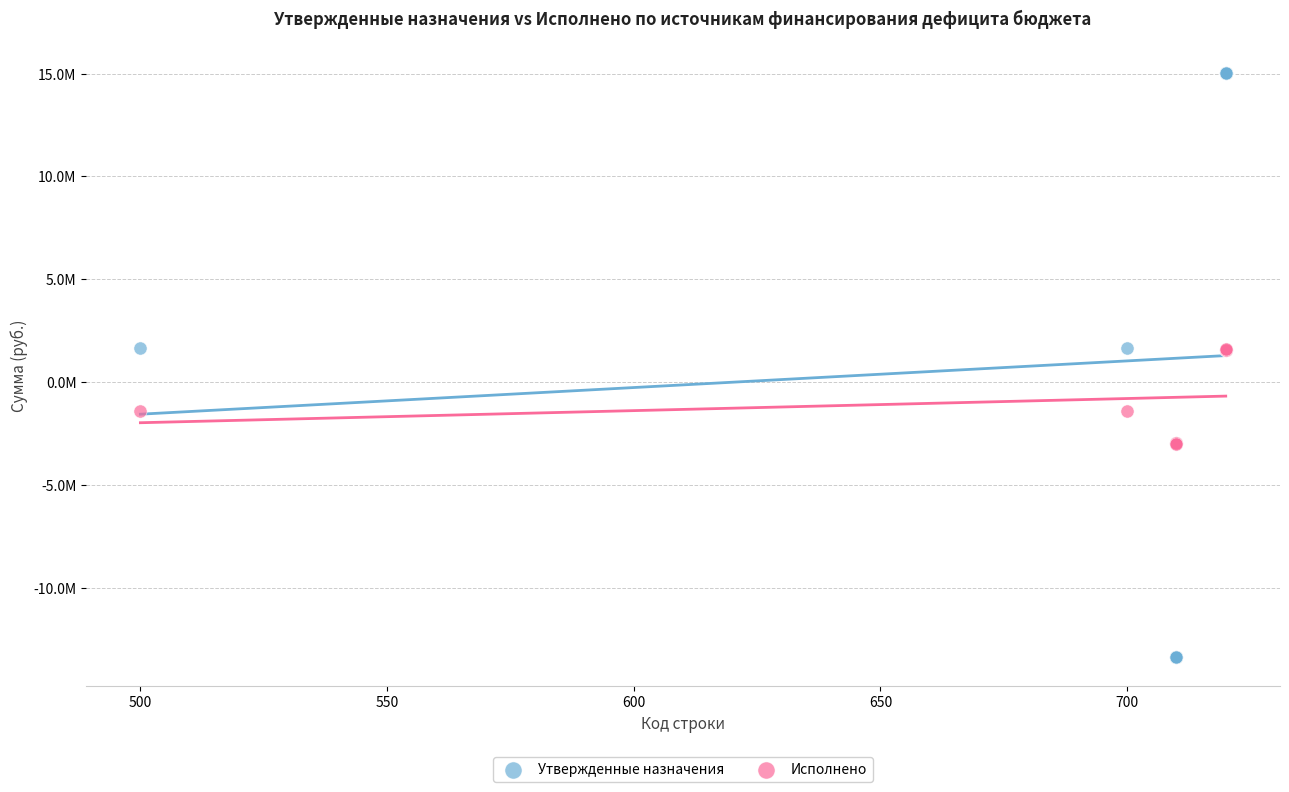

Which series reaches the maximum Y coordinate?

Утвержденные назначения